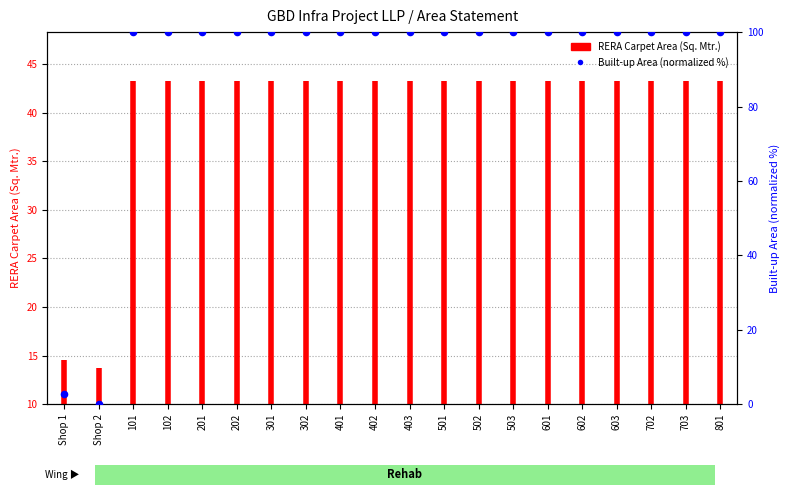

What is the change in value from Shop 1 to 603?

+97.2